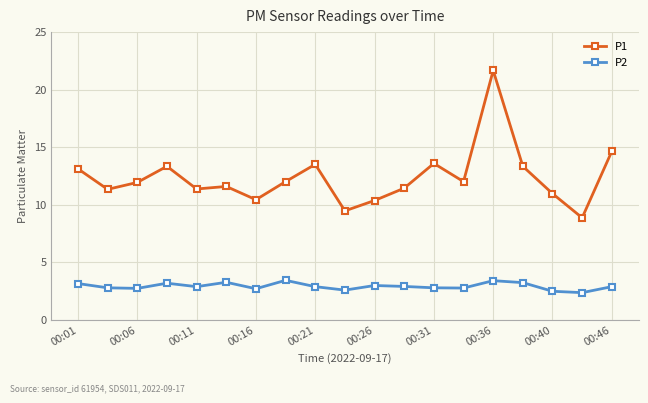

What is the lowest value of the P2 series?

2.4